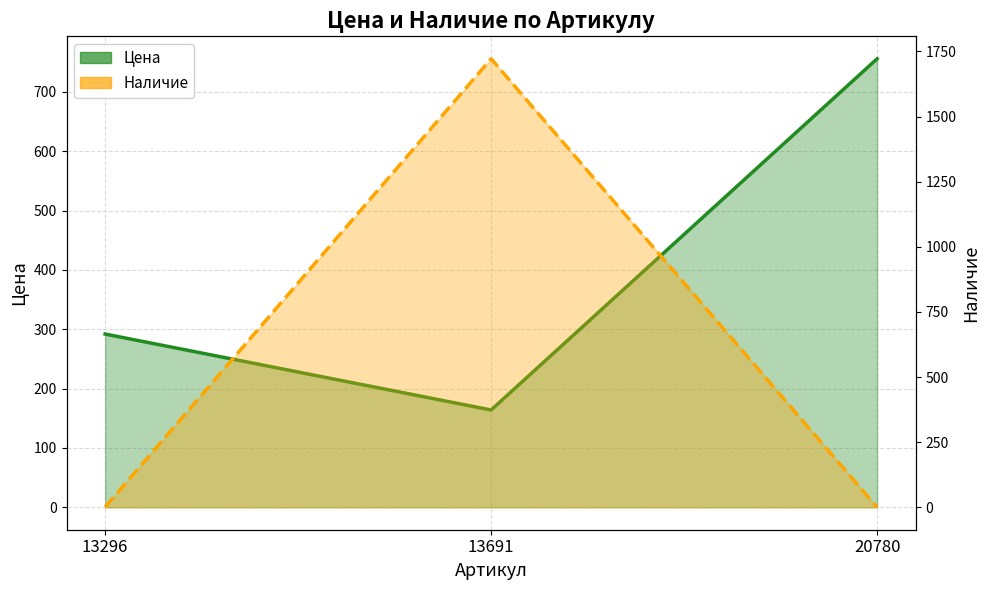

Rank the categories by Цена value from lowest to highest.

13691, 13296, 20780